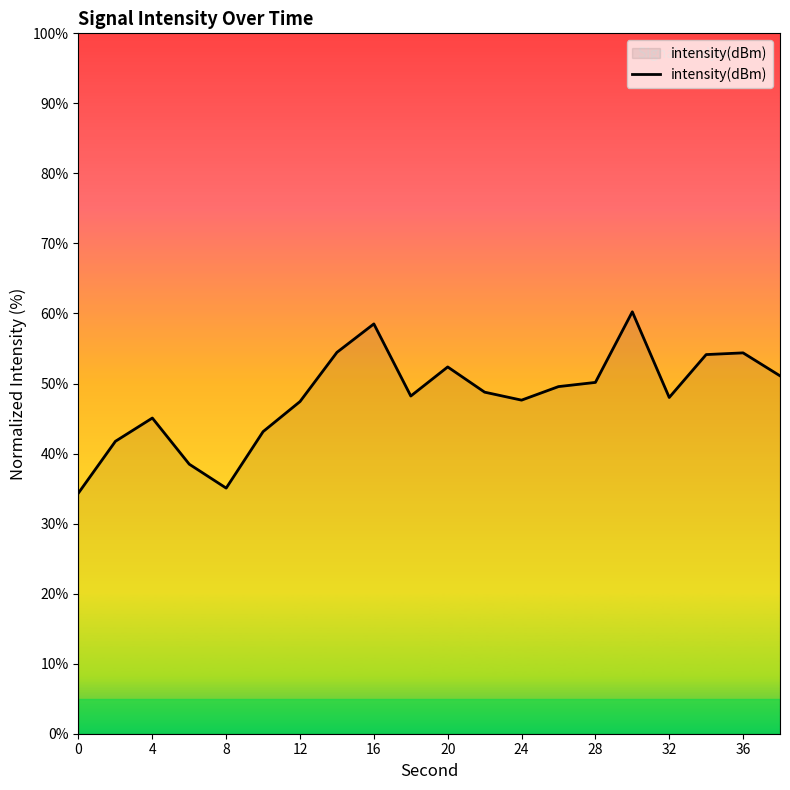

What is the smallest value displayed?

34.4